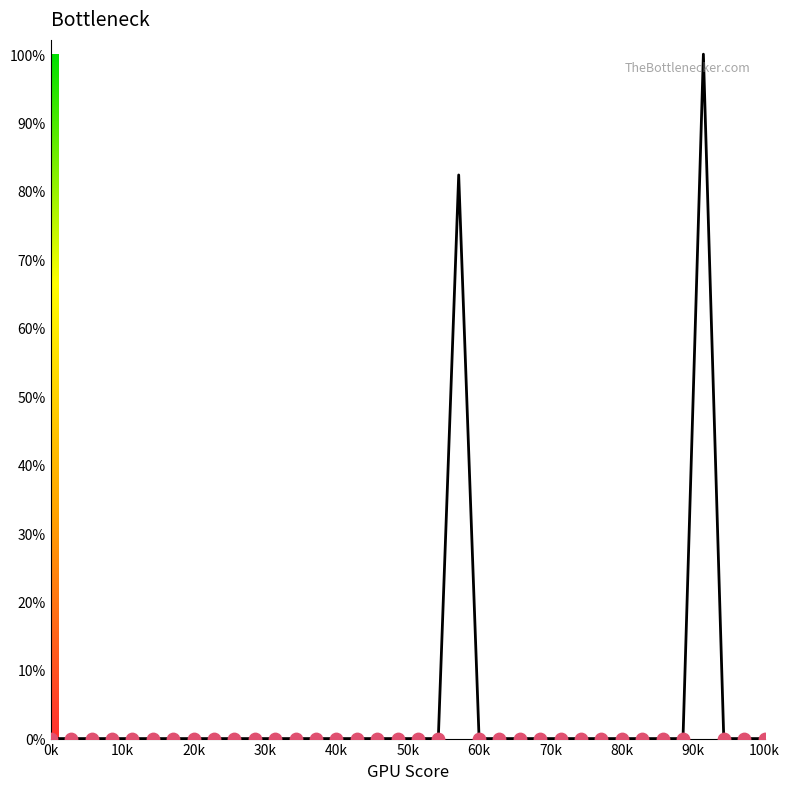

What is the greatest value displayed?

100.0